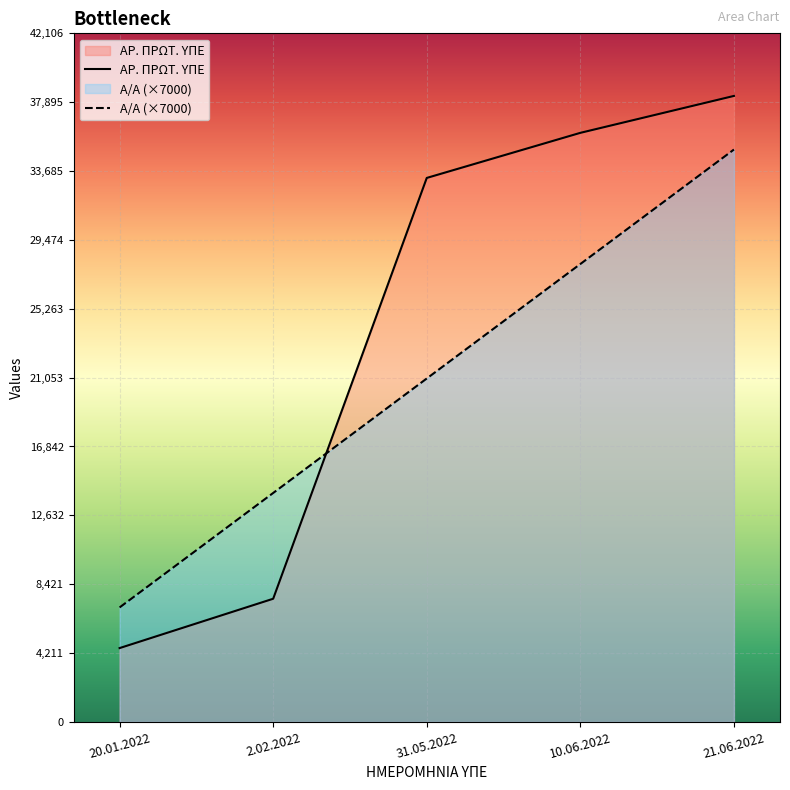

What value does the ΑΡ. ΠΡΩΤ. ΥΠΕ series have at 31.05.2022, to the nearest 100?

33300